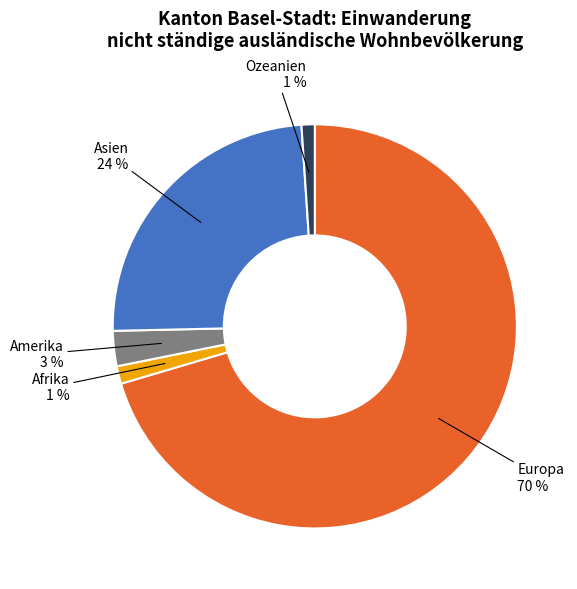

What is the largest slice in the pie chart?

Europa